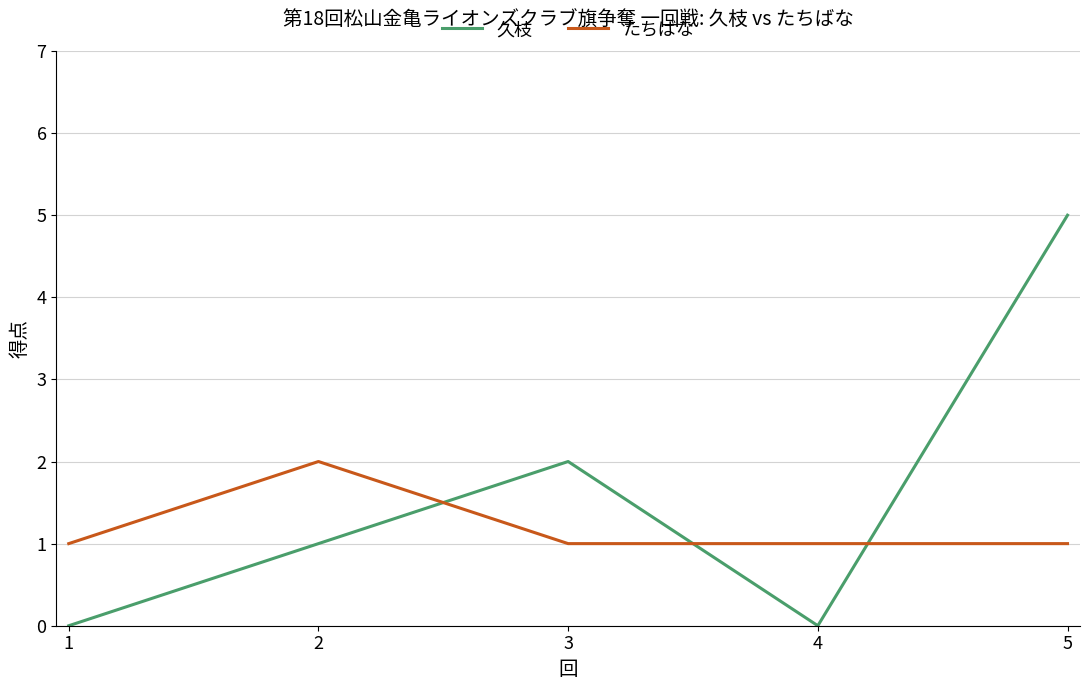

Read the たちばな value at 5.

1